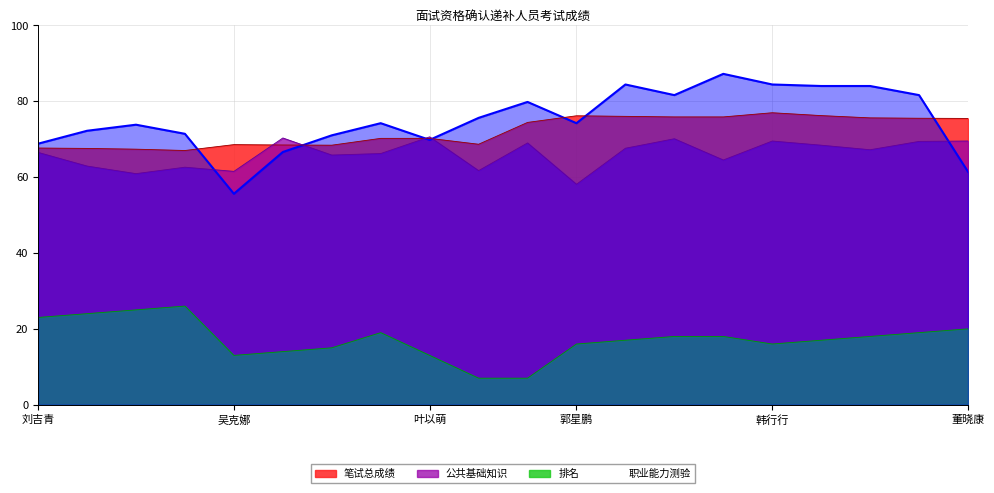

Reading left to right, what are all the values shown in this chart?

公共基础知识: 66.5	62.9	60.9	62.6	61.5	70.3	65.8	66.2	70.6	61.7	69.0	58.1	67.6	70.1	64.5	69.5	68.4	67.2	69.4	69.5
职业能力测验: 68.8	72.2	73.8	71.4	55.6	66.6	71.0	74.2	69.8	75.6	79.8	74.2	84.4	81.6	87.2	84.4	84.0	84.0	81.6	61.4
笔试总成绩: 67.7	67.5	67.3	67.0	68.5	68.5	68.4	70.2	70.2	68.7	74.4	76.2	76.0	75.8	75.8	77.0	76.2	75.6	75.5	75.5
排名: 23.0	24.0	25.0	26.0	13.0	14.0	15.0	19.0	13.0	7.0	7.0	16.0	17.0	18.0	18.0	16.0	17.0	18.0	19.0	20.0